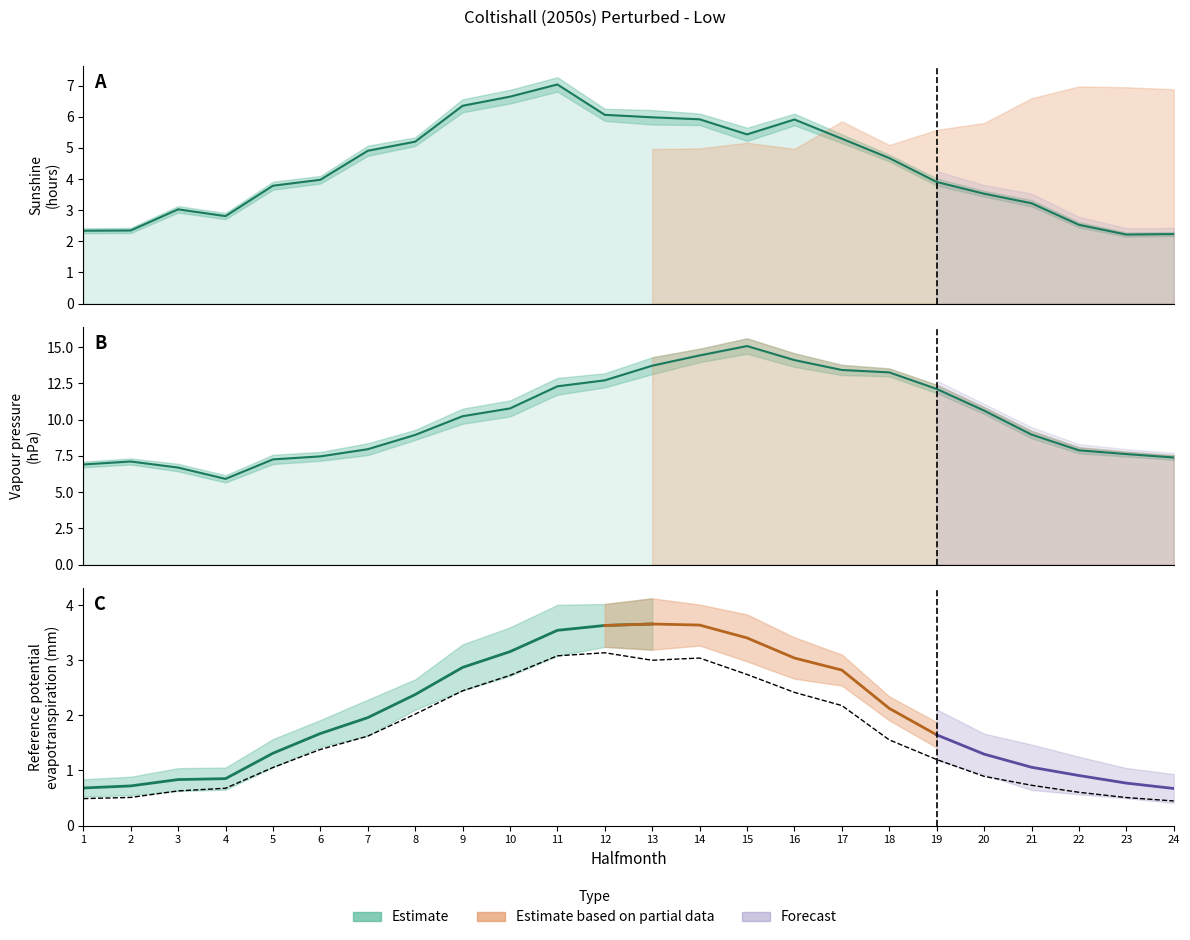

True or false: Vapour pressure Mean and Sunshine Mean cross at least once.

False